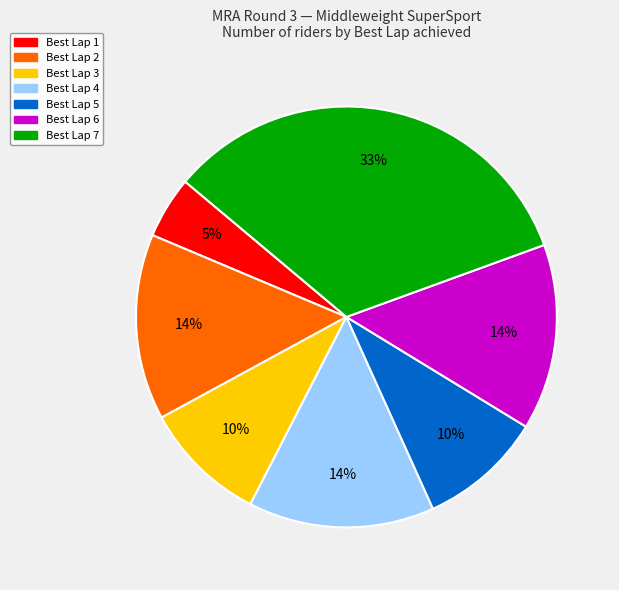

To the nearest percent, what is the average slice percentage?

14%